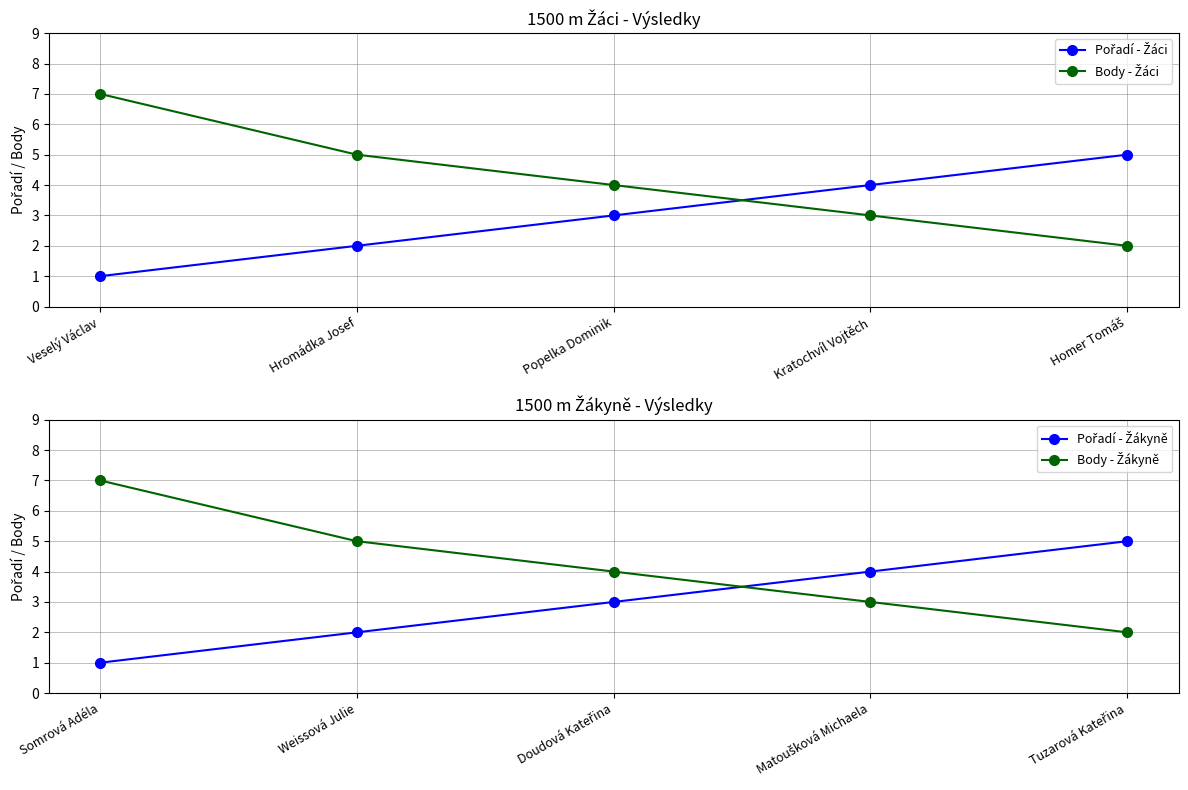

What are all the series names shown in the legend?

Pořadí - Žáci, Body - Žáci, Pořadí - Žákyně, Body - Žákyně